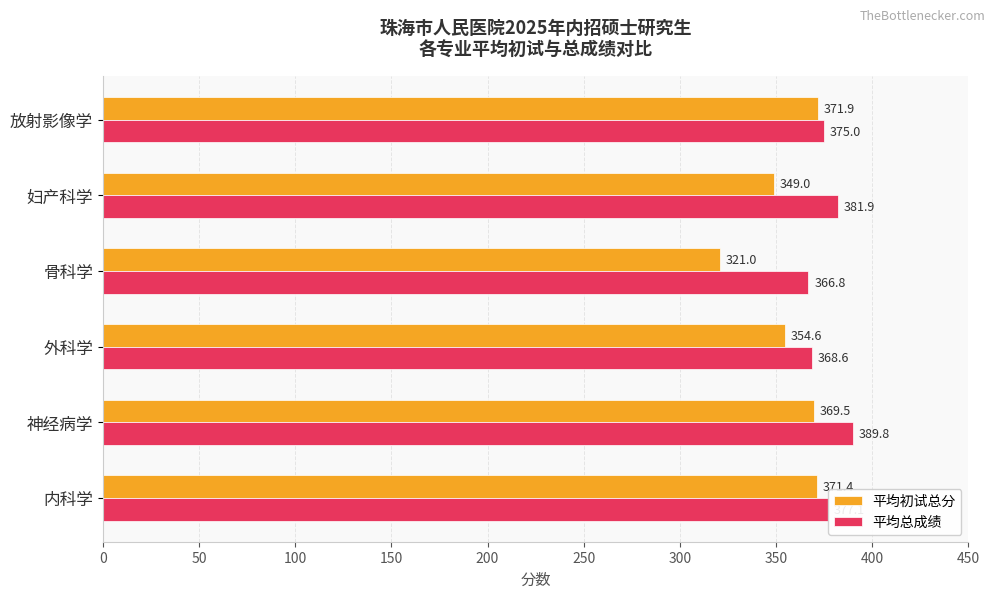

What is the difference between the maximum and minimum values in the 平均总成绩 series?

23.0